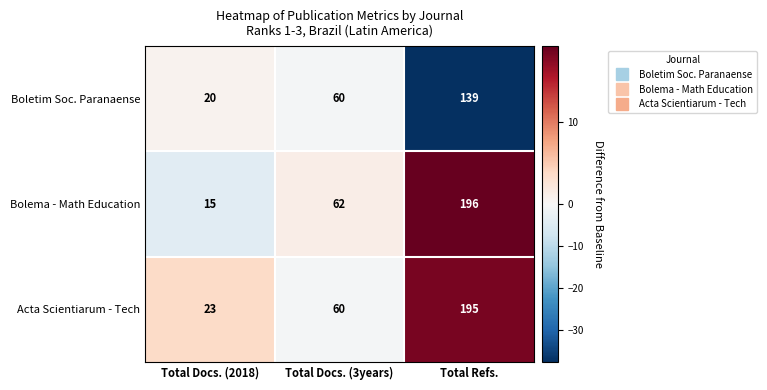

How many Bolema - Math Education values are between 15 and 196?

3